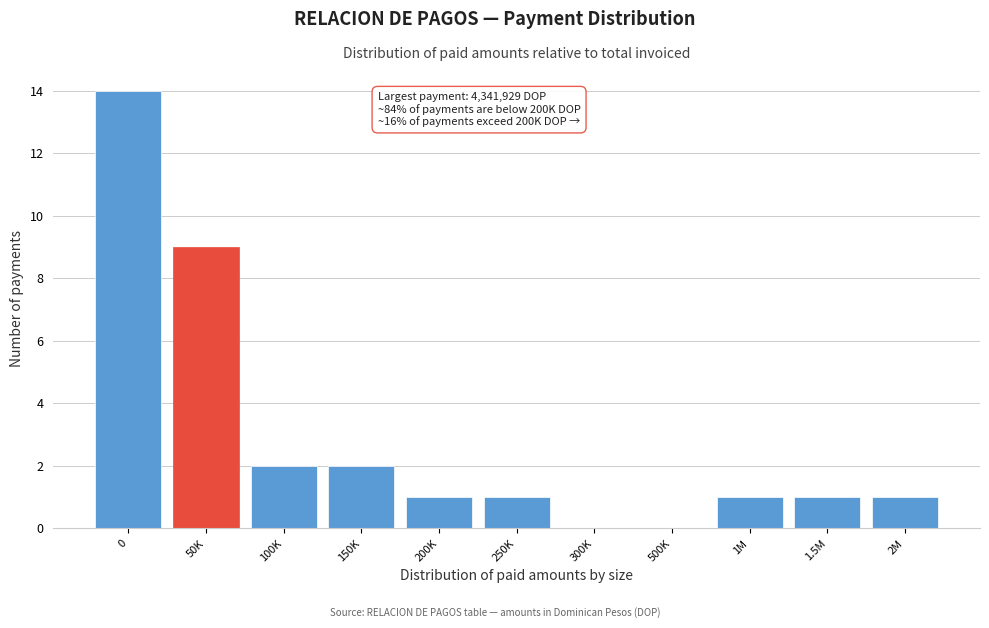

Reading left to right, extract all data points from this chart.

0=14	50K=9	100K=2	150K=2	200K=1	250K=1	300K=0	500K=0	1M=1	1.5M=1	2M=1